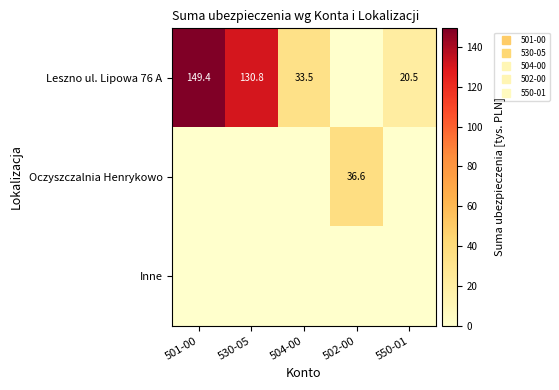

What is the total value across all series at 502-00?

36.6